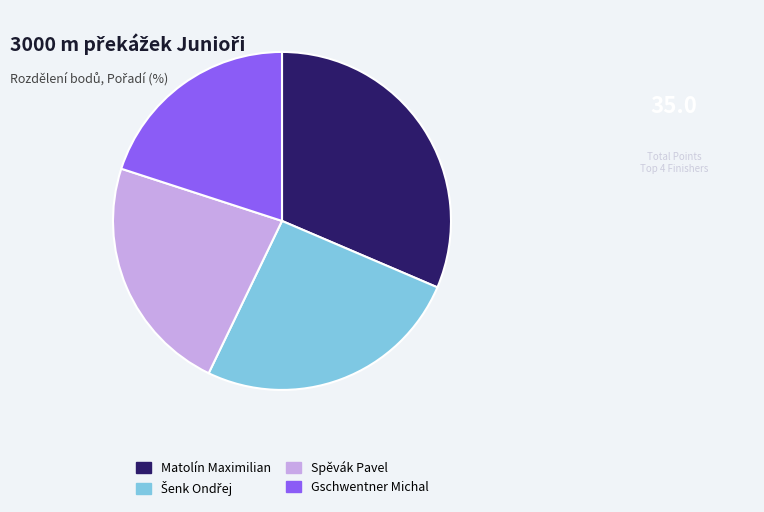

Does Gschwentner Michal account for over 50% of the chart?

No